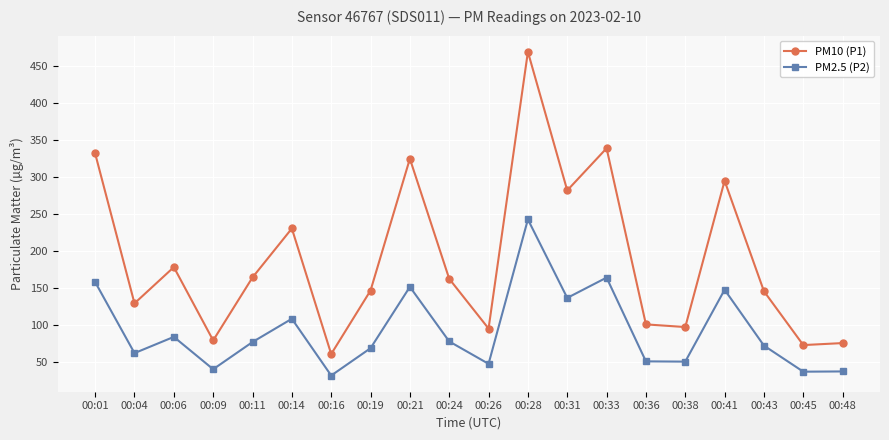

What is the spread (max minus min) of values at 00:11?

87.2